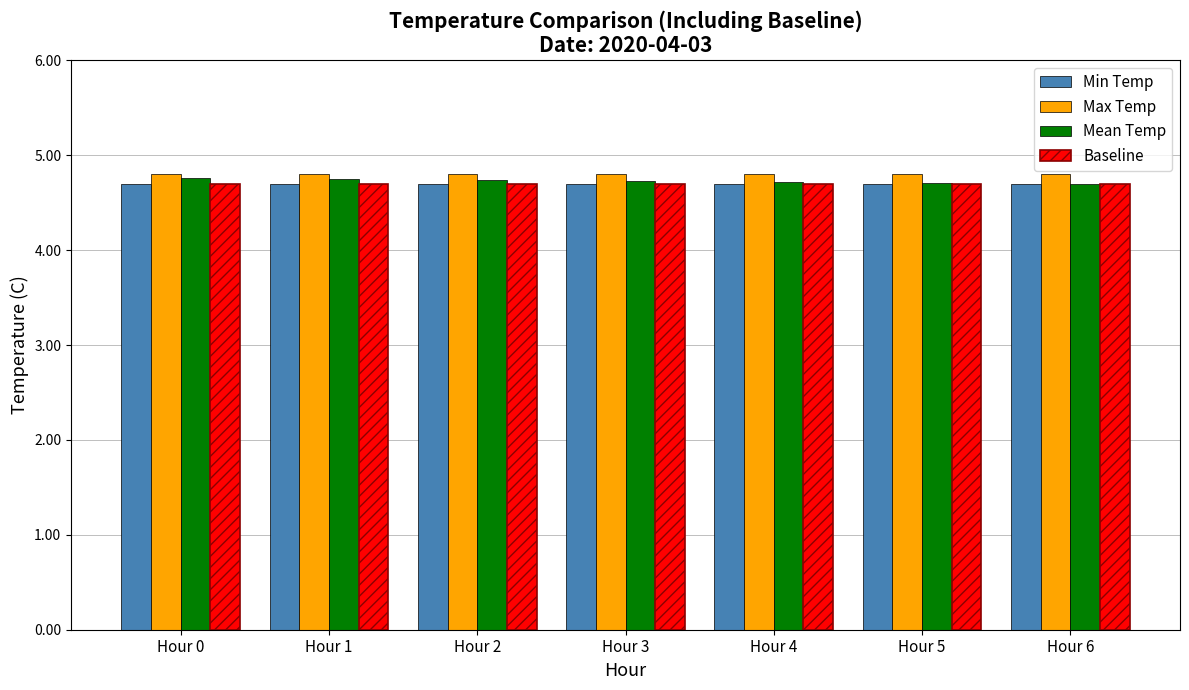

The Baseline series shows 4.7 at Hour 0. True or false?

True